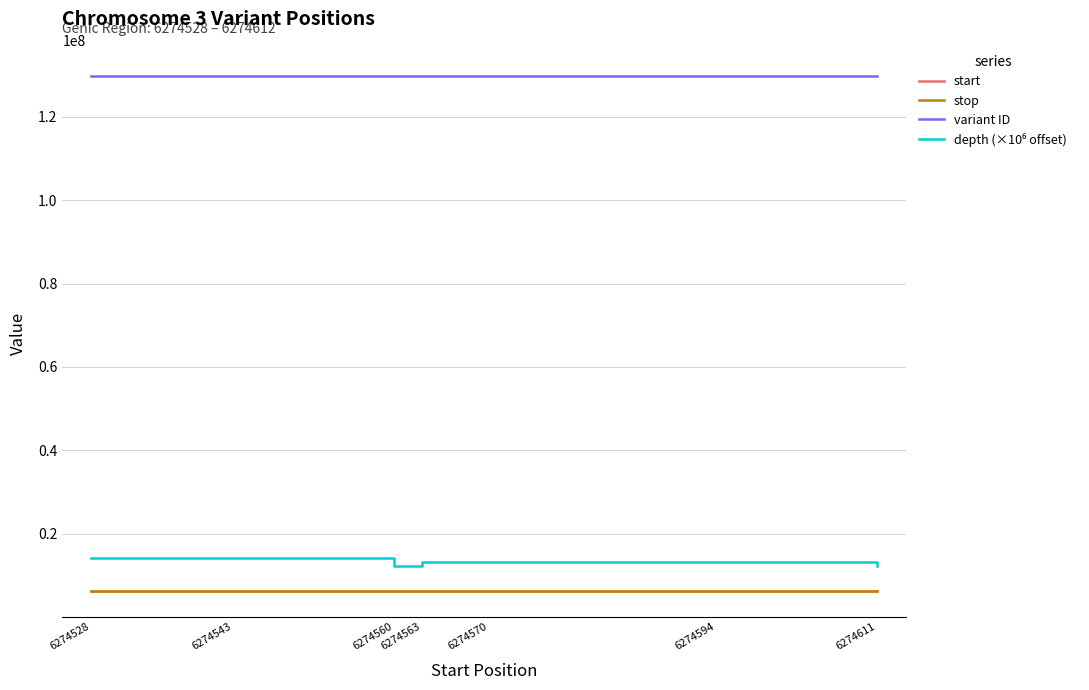

The variant ID series shows 50314657 at 6274570. True or false?

False